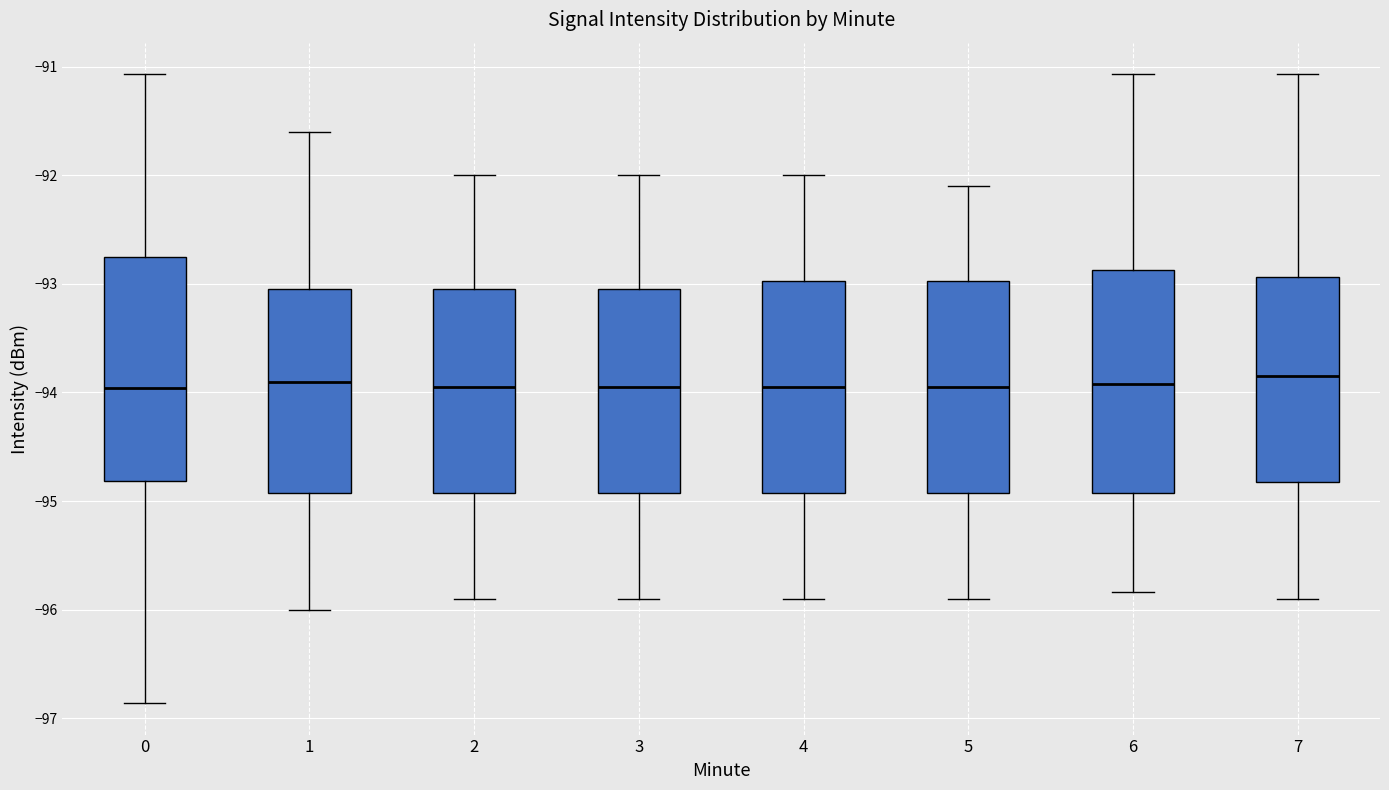

Where does the median line of the box at x = 7 sit on the y-axis? The values are not printed on the chart, so give them approximately, as read against the axis.

-93.8